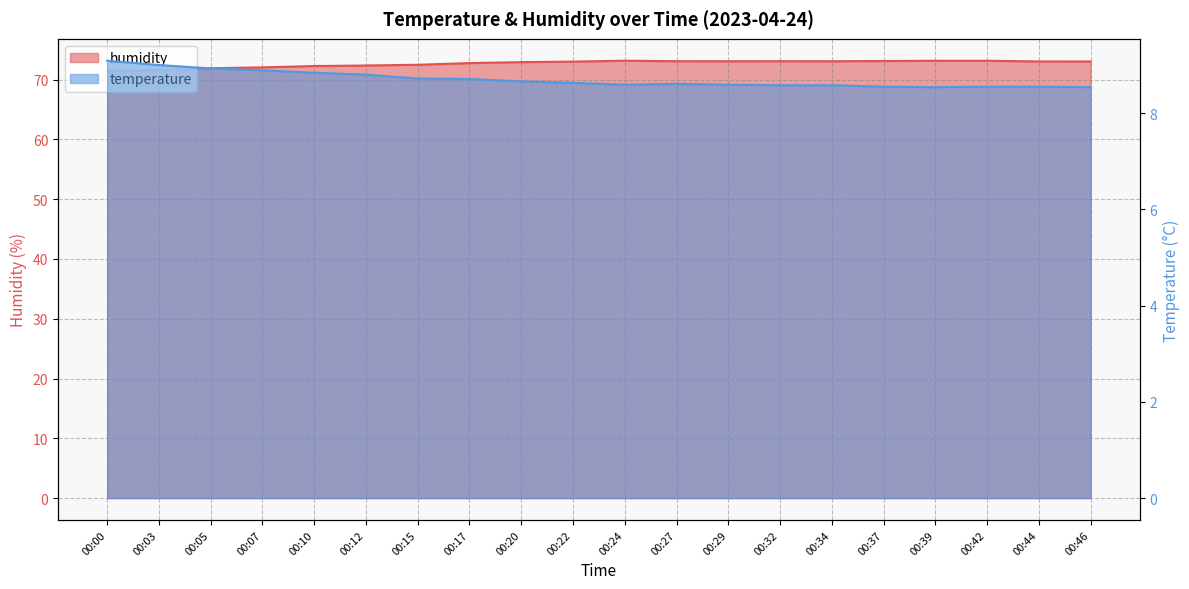

What is the difference between the highest and lowest values at 00:37?

64.6